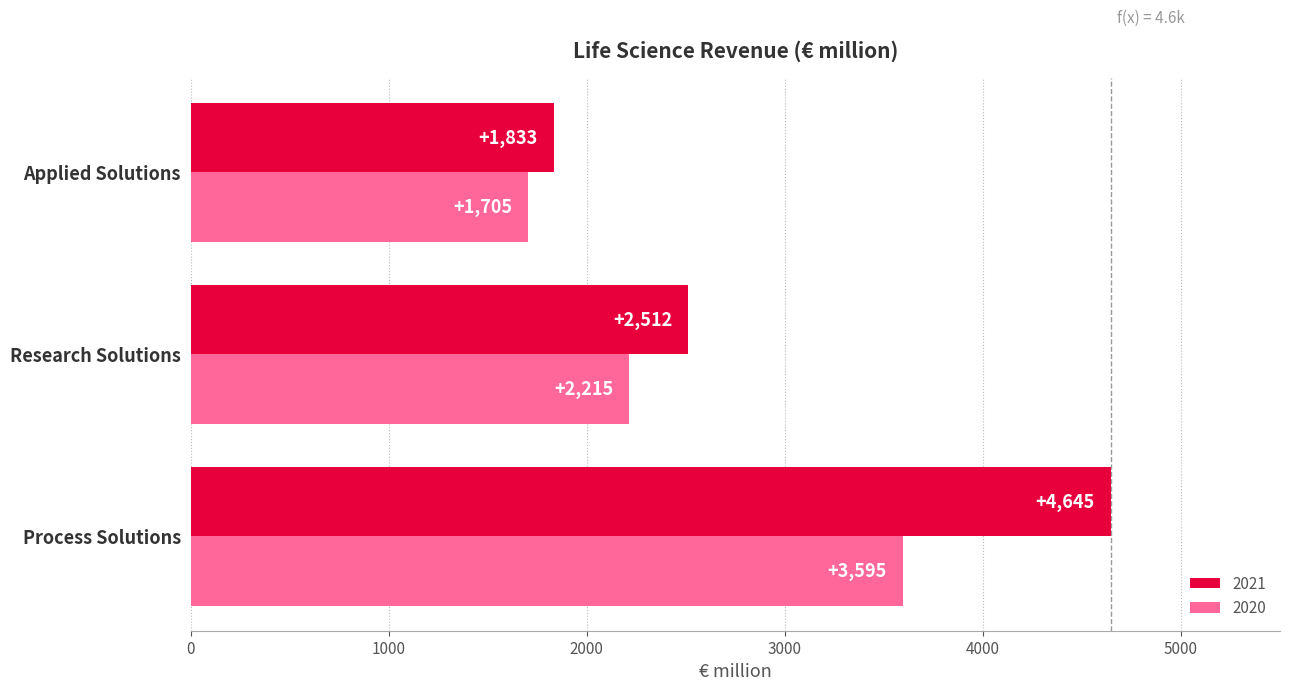

Which category has the highest value in the 2021 series?

Process Solutions